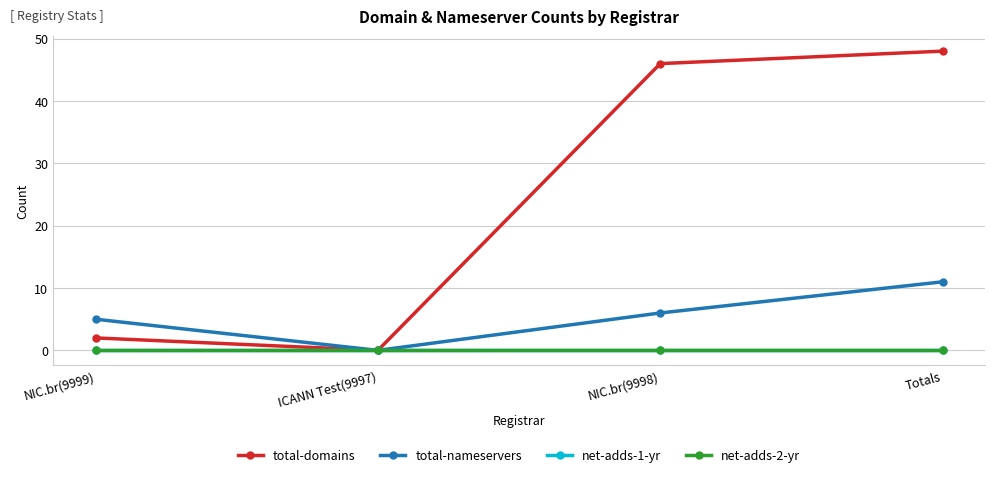

True or false: total-domains and net-adds-2-yr intersect in this chart.

False